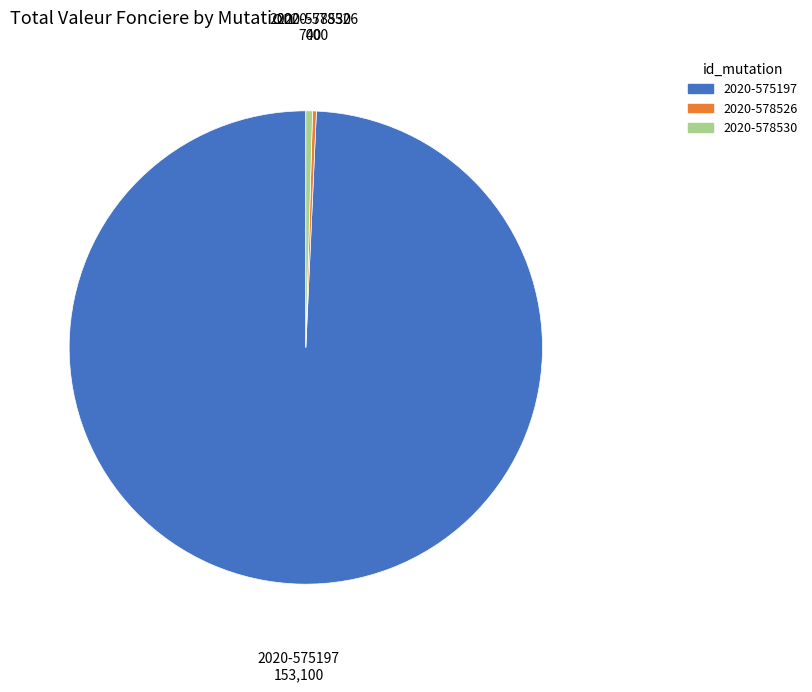

Which slice is the largest?

2020-575197